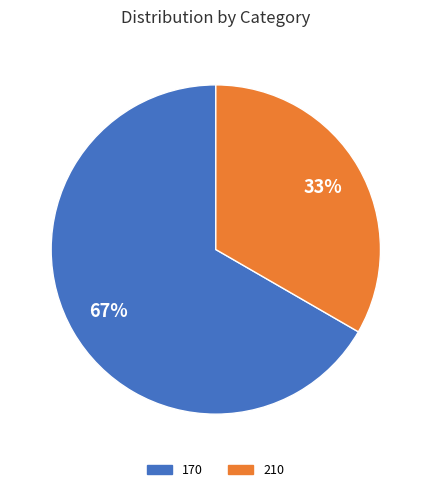

The 210 slice represents 33% of the pie. True or false?

True